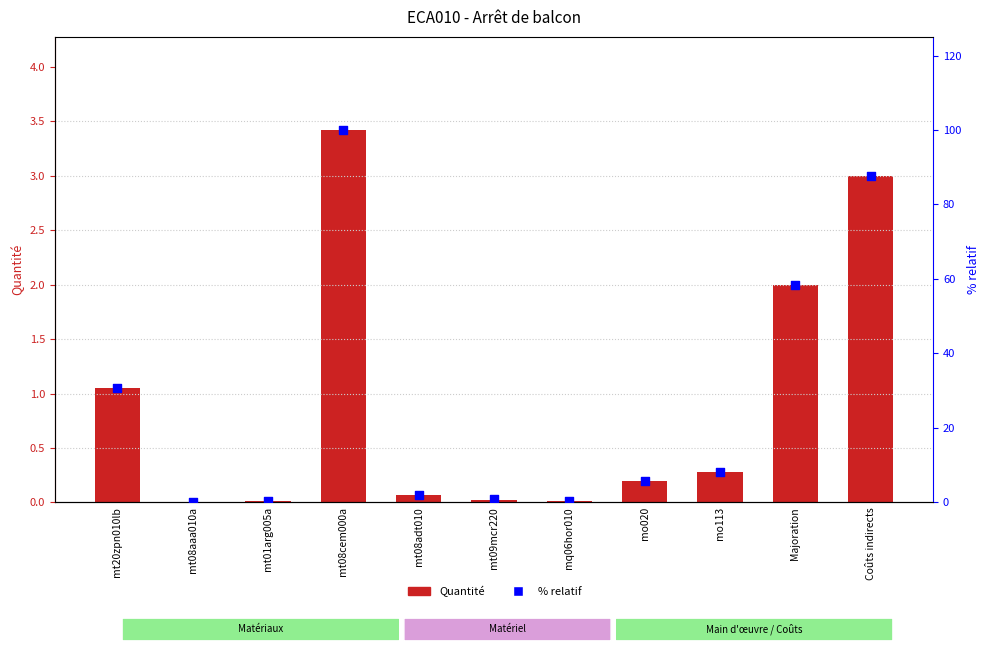

What is the total value across all series at mt09mcr220?

0.8